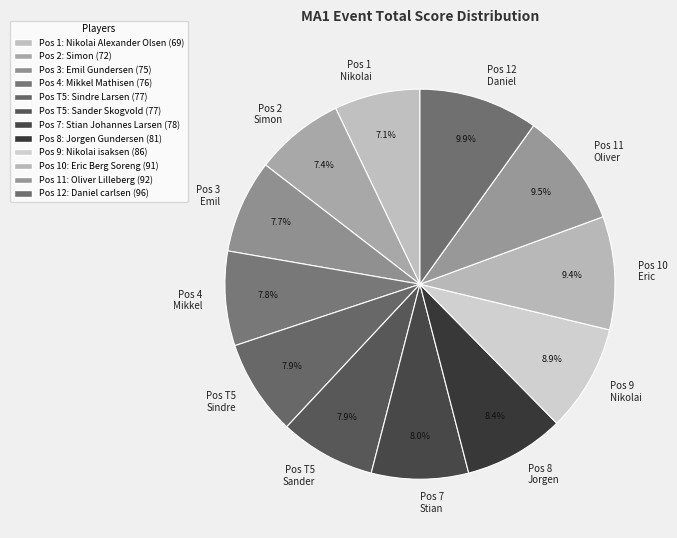

What is the ratio of the value at Pos 10 Eric to the value at Pos 7 Stian?

1.2